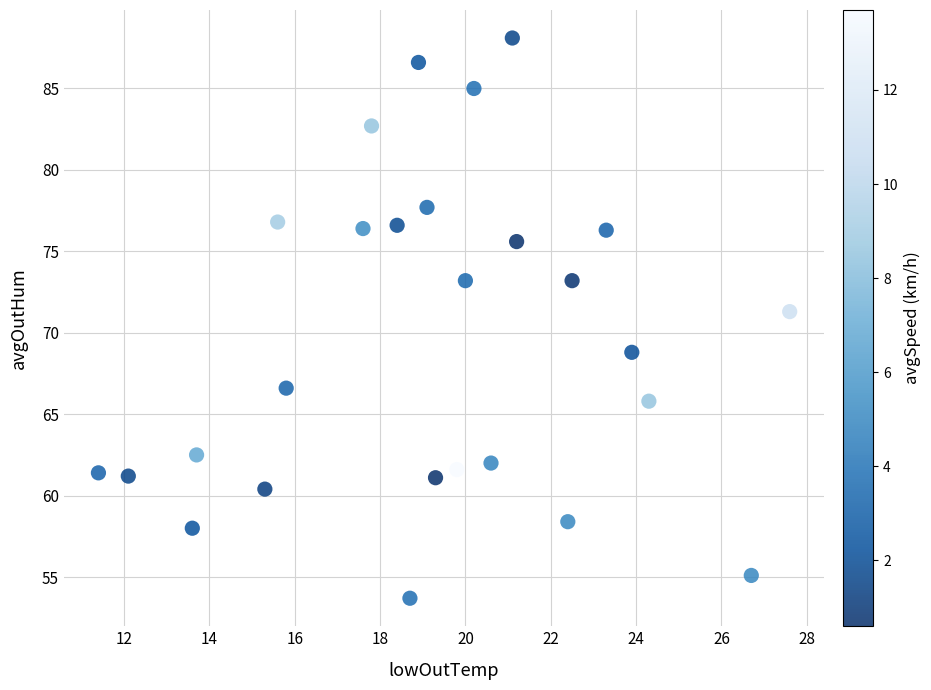

What is the range of X values (max minus min)?

16.2